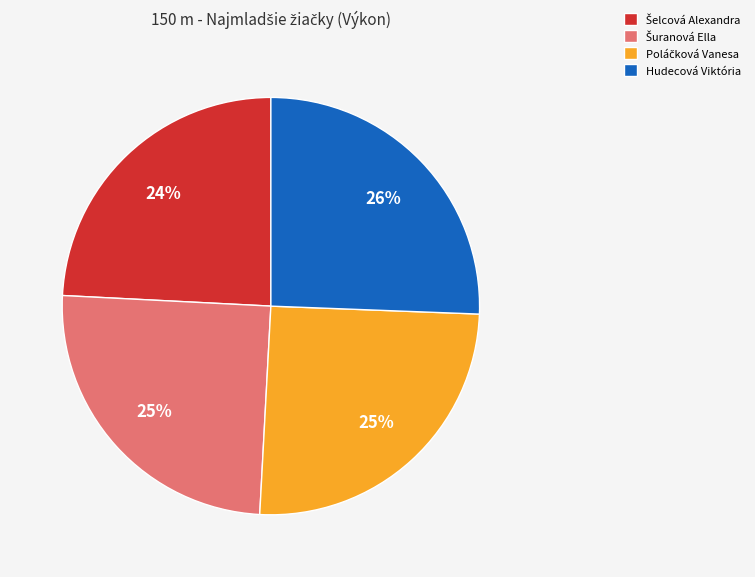

The Hudecová Viktória slice represents 40% of the pie. True or false?

False